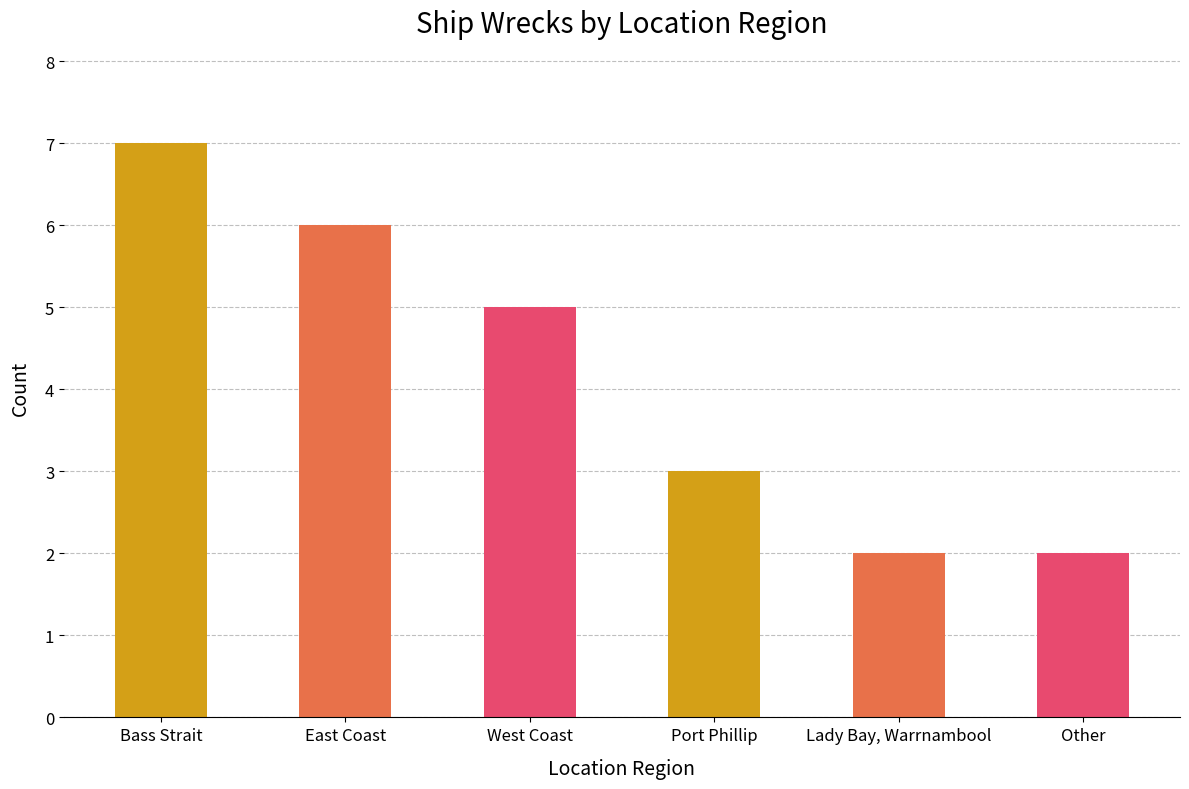

What is the label of the 5th bar from the left?

Lady Bay, Warrnambool